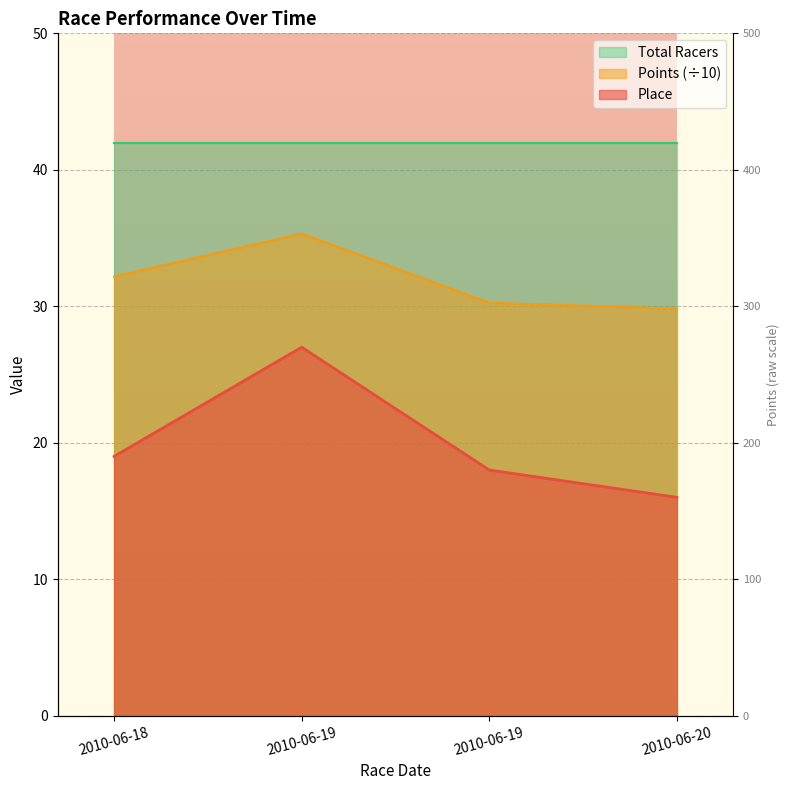

Between 2010-06-18 and 2010-06-19, which series saw the biggest shift?

Points